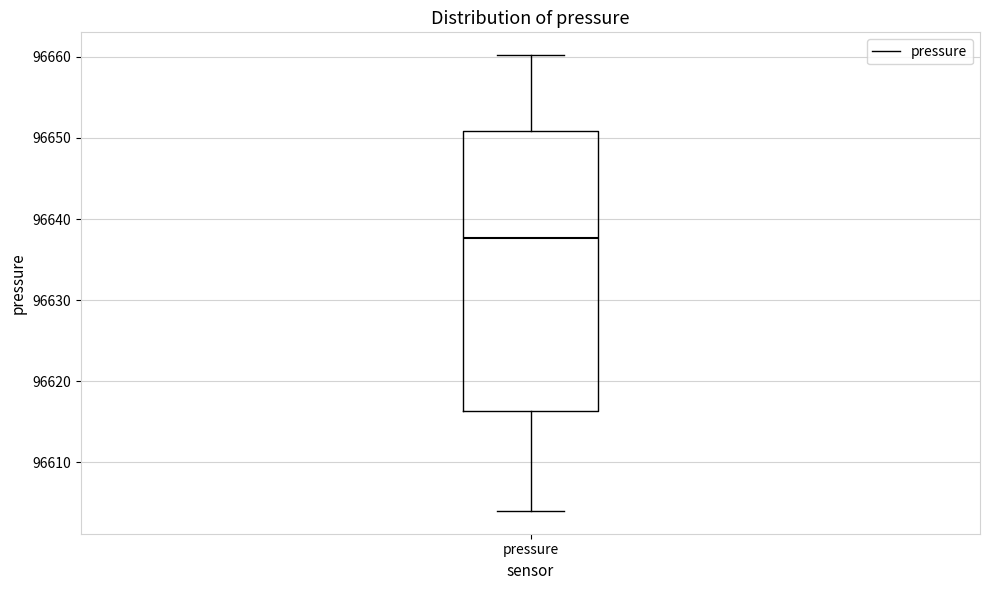

Where is the lower edge of the box for pressure on the y-axis? The values are not printed on the chart, so give them approximately, as read against the axis.

96616